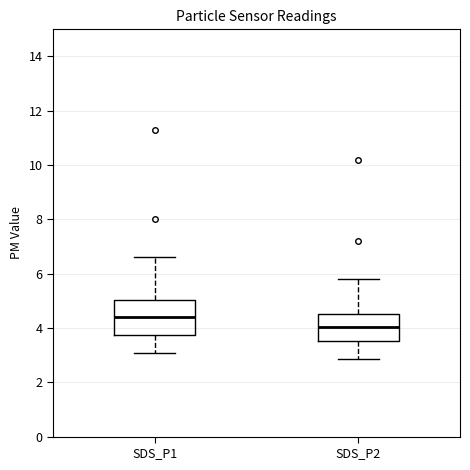

Comparing the boxes themselves (not the whiskers), which one is the tallest?

SDS_P1